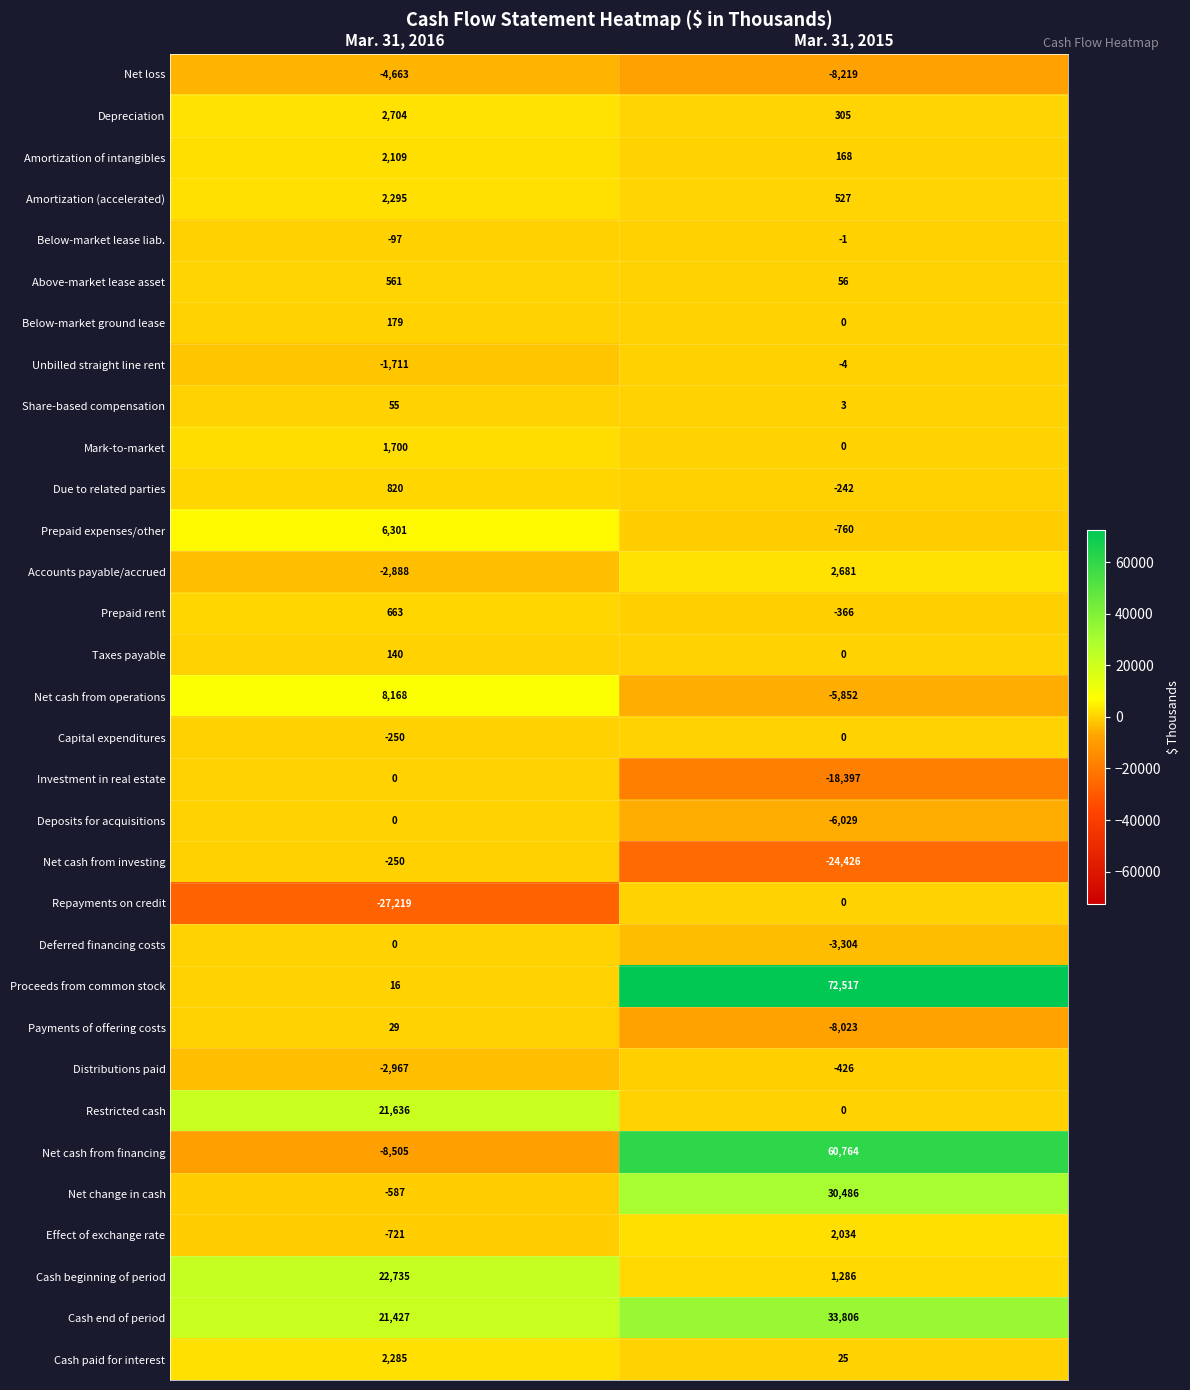

Which label corresponds to the largest value in the chart?

Mar. 31, 2015